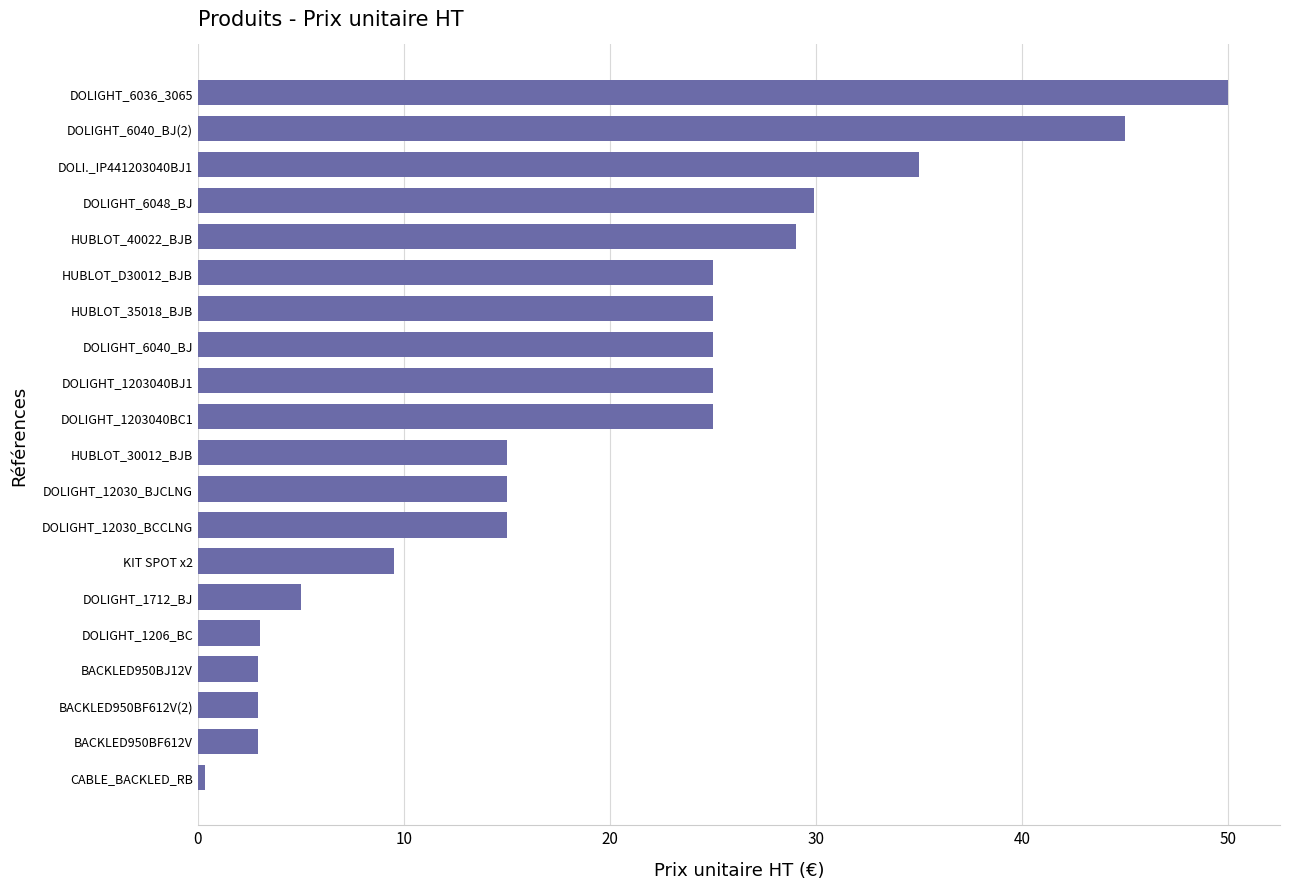

How many distinct data groups are displayed?

1